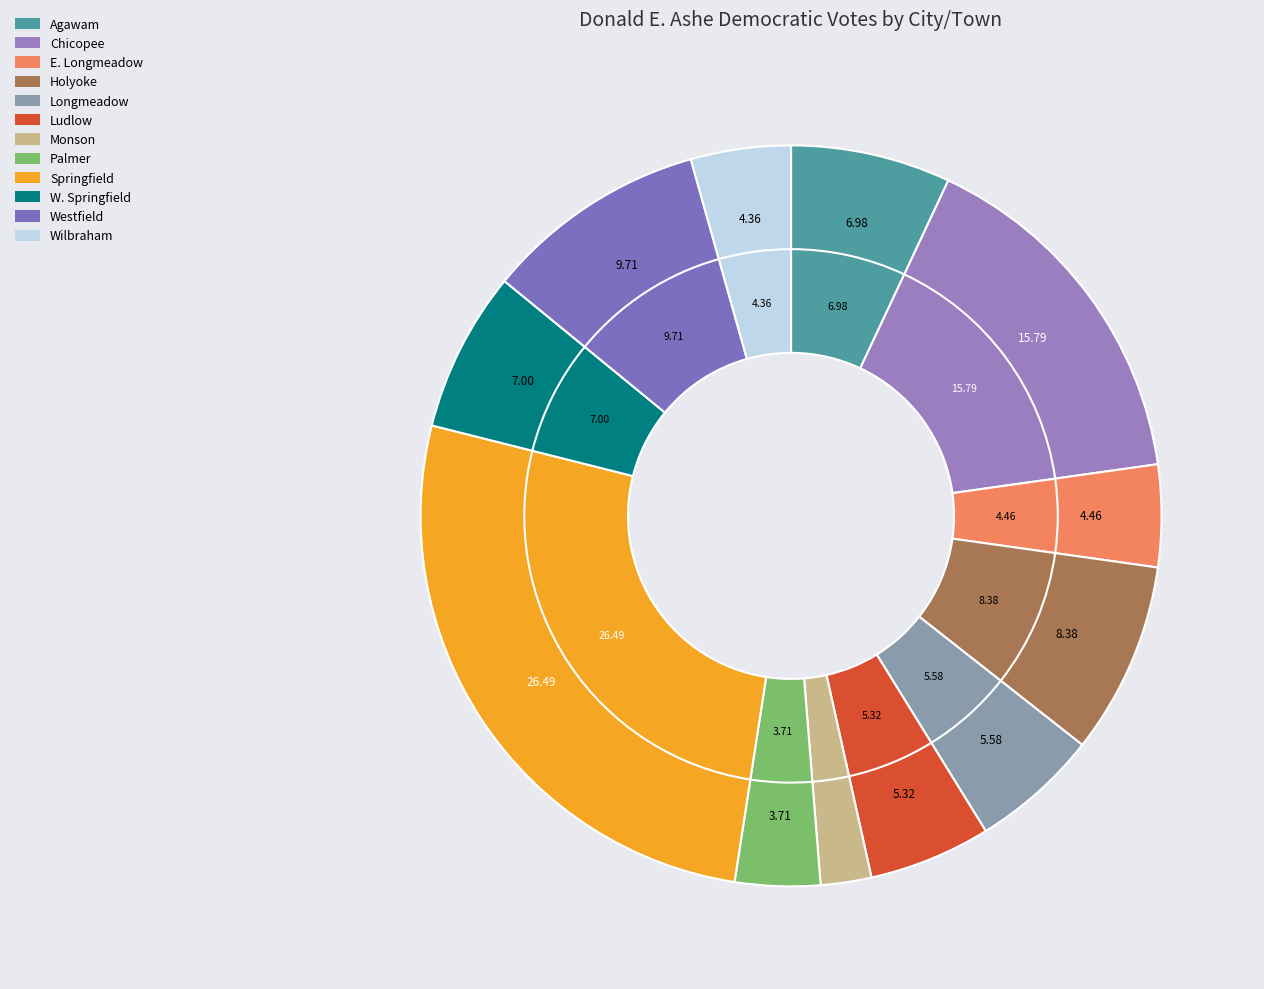

To the nearest percent, what is the difference between the largest and smallest slice percentages?

24%